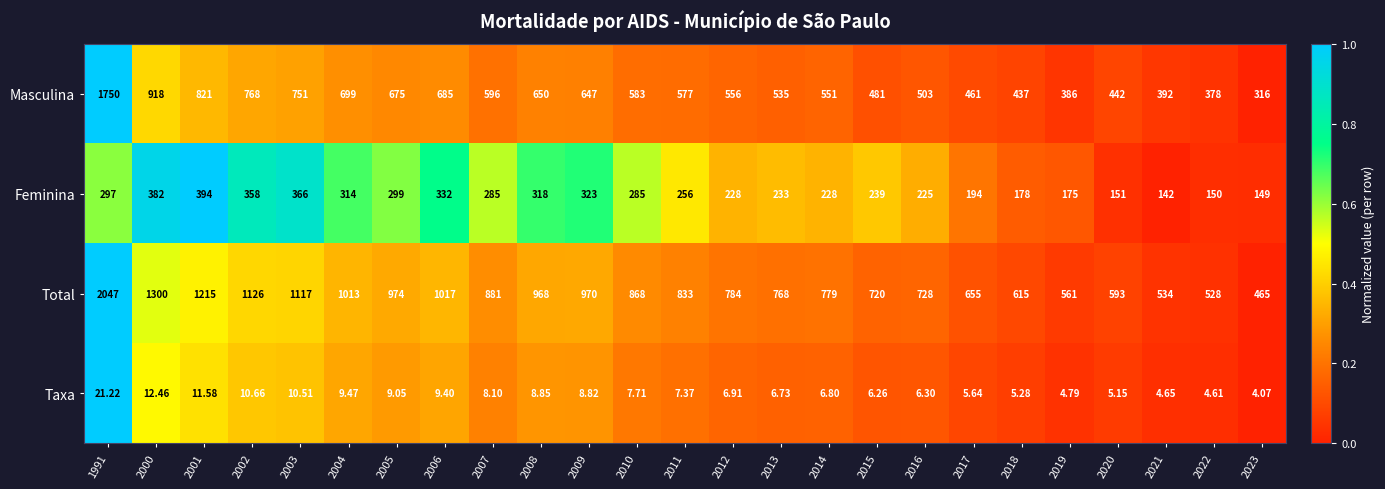

How many categories are shown in the chart?

25